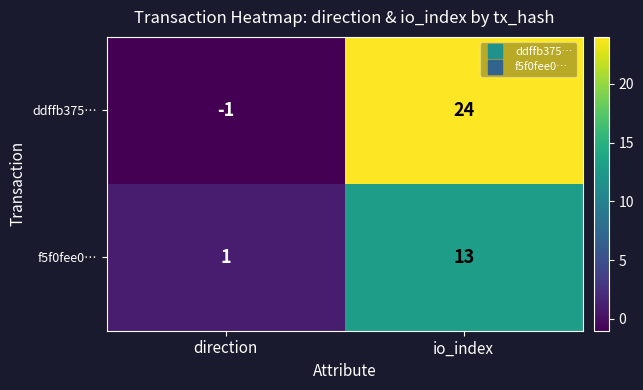

Which label corresponds to the smallest value in the chart?

direction